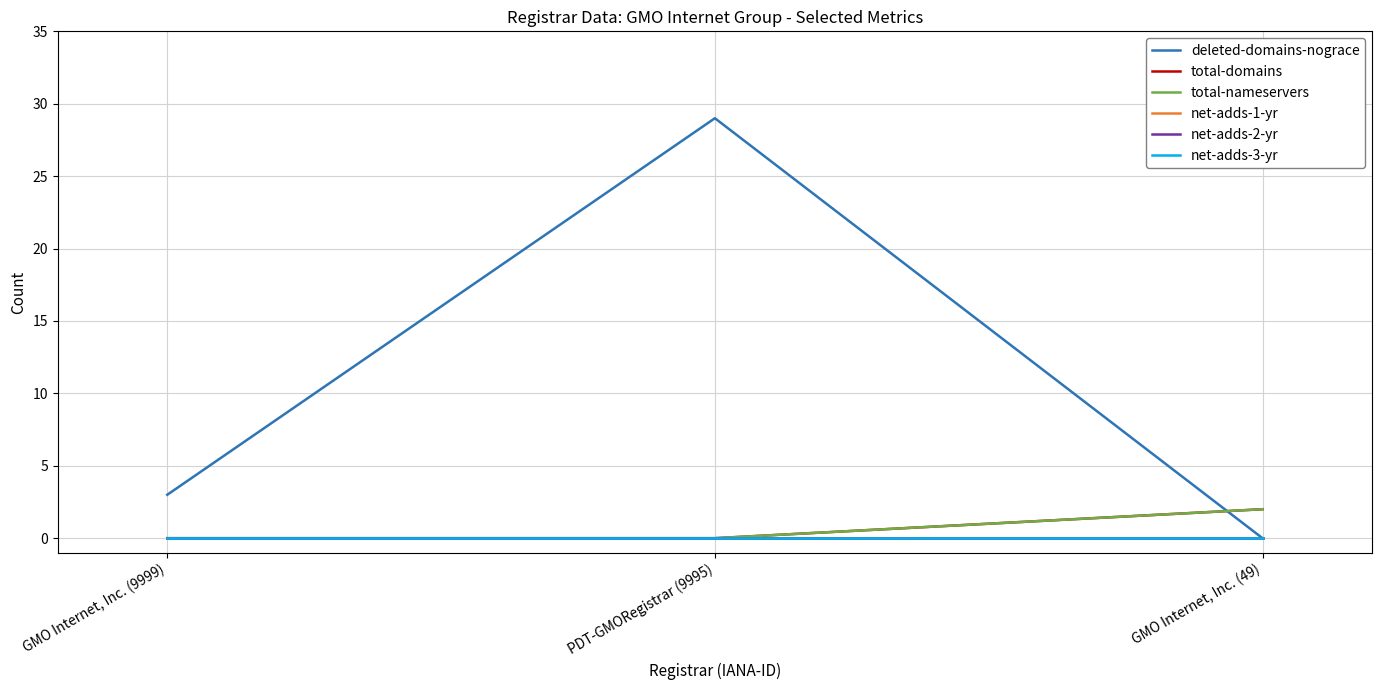

Is it true that net-adds-3-yr equals 0 at GMO Internet, Inc. (49)?

True